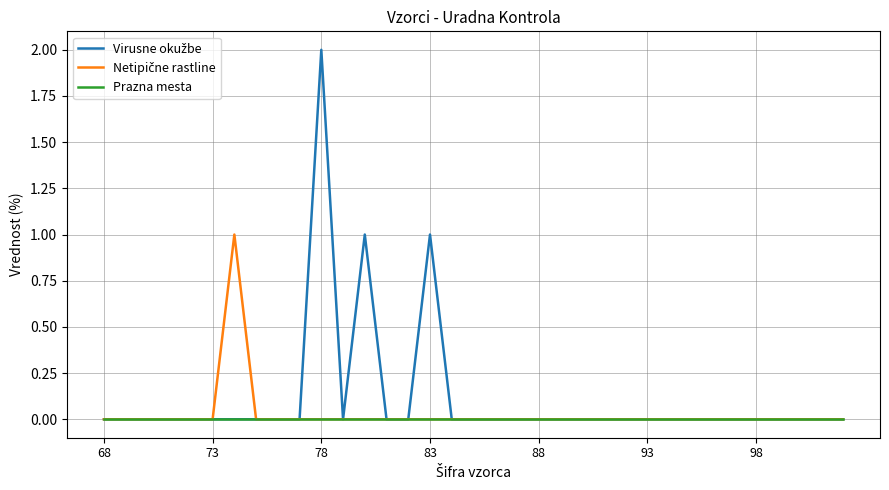

Count the number of data series in this chart.

3